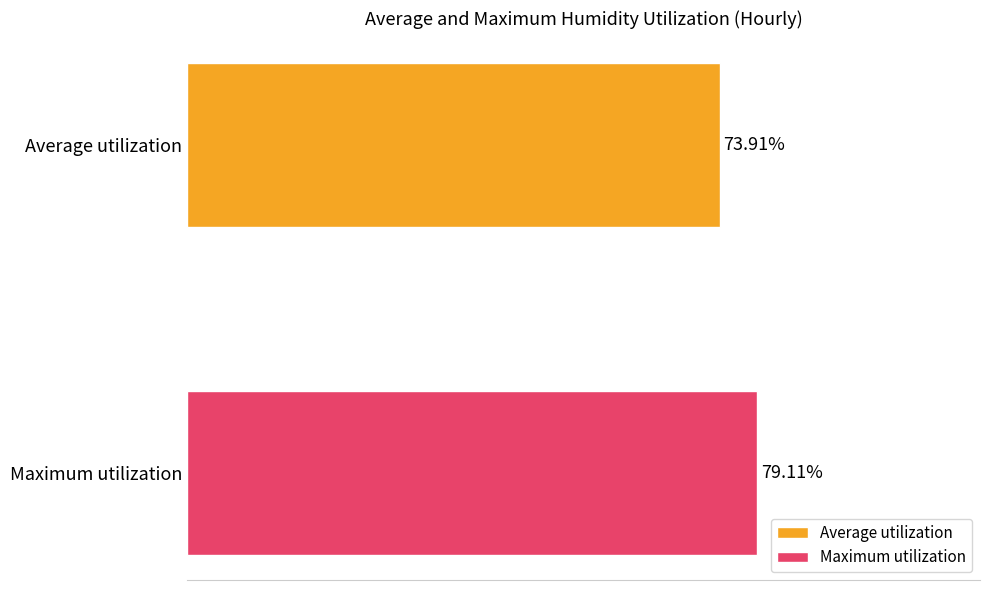

Rank the series by their average value, from lowest to highest.

Average utilization, Maximum utilization